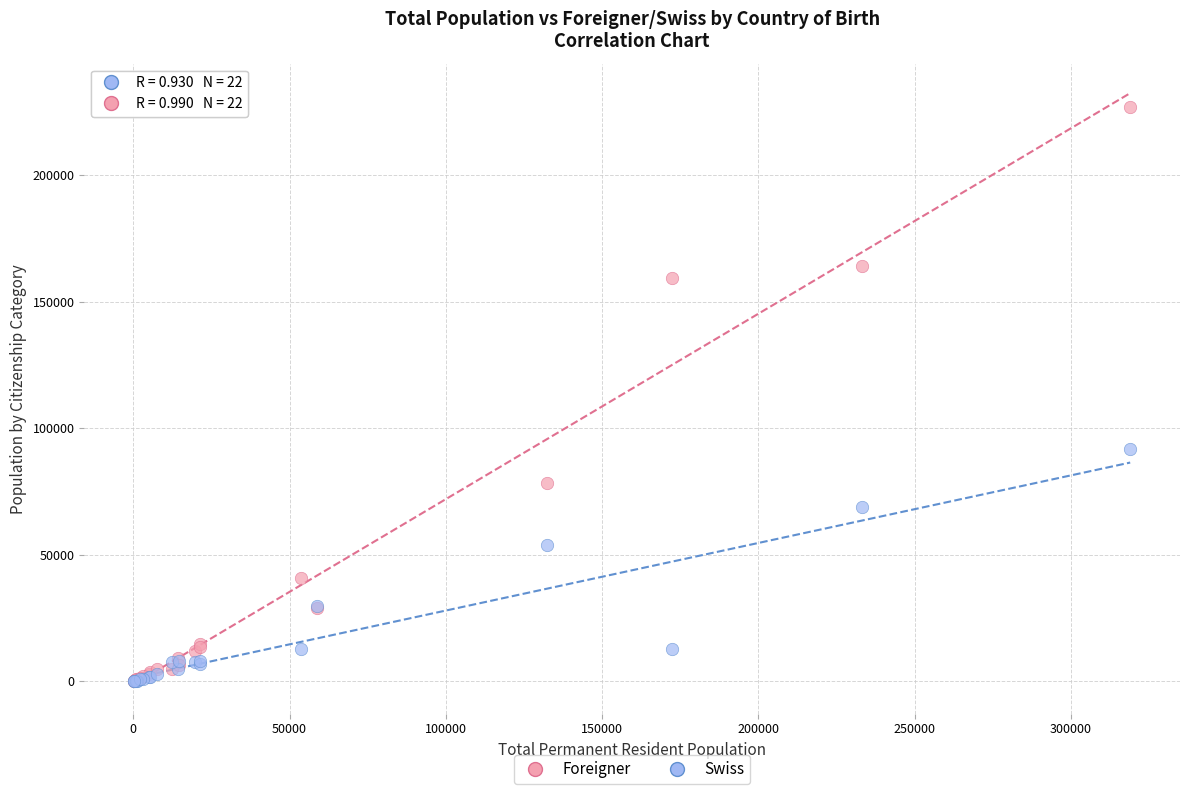

Across all series, what Y value is closest to 113569?

91836